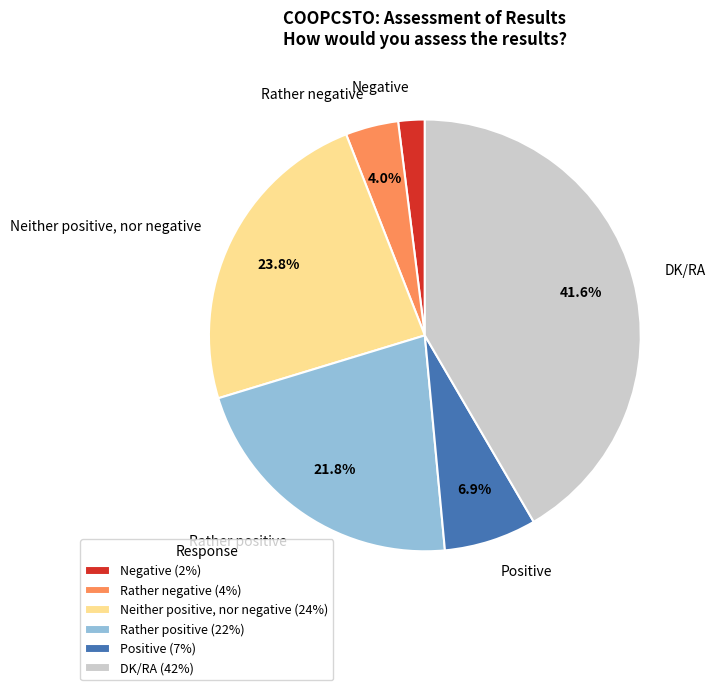

To the nearest percent, what portion does Negative represent?

2%